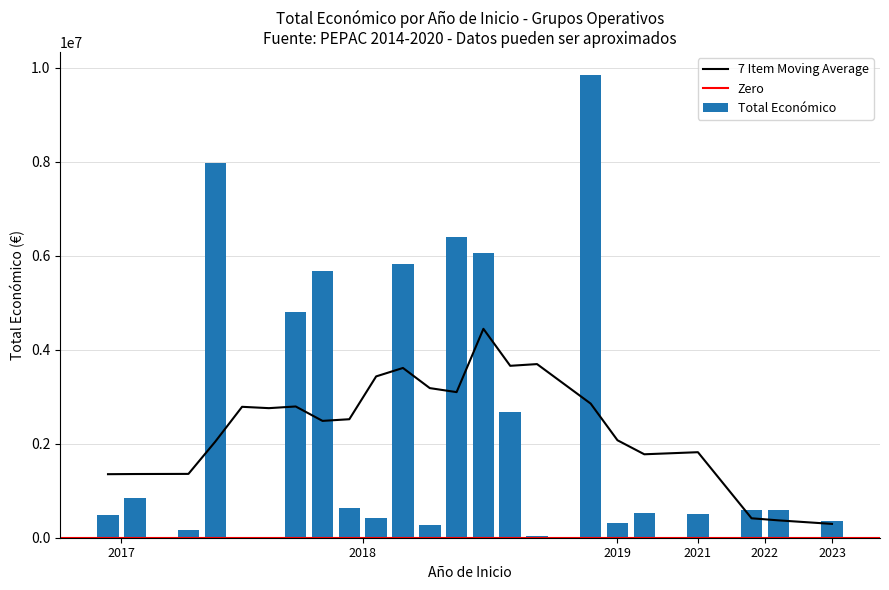

What is the maximum value for 7 Item Moving Average?

4447216.6